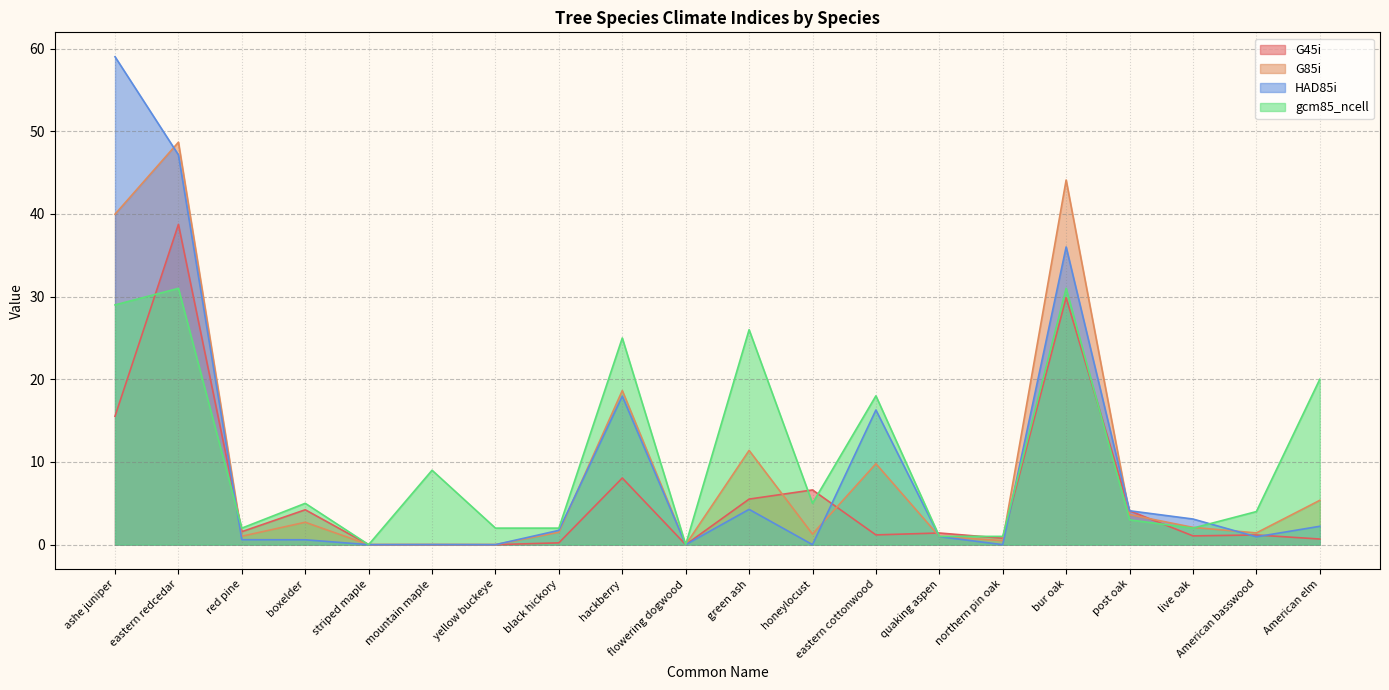

Where is the first local maximum for G85i?

eastern redcedar